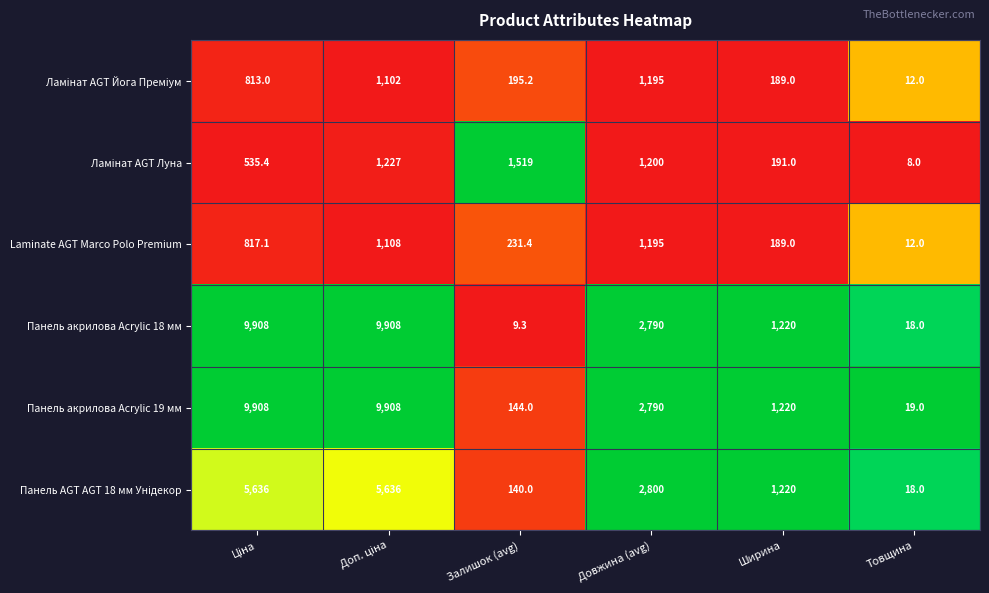

Which series has the widest spread of values?

Панель акрилова Acrylic 18 мм